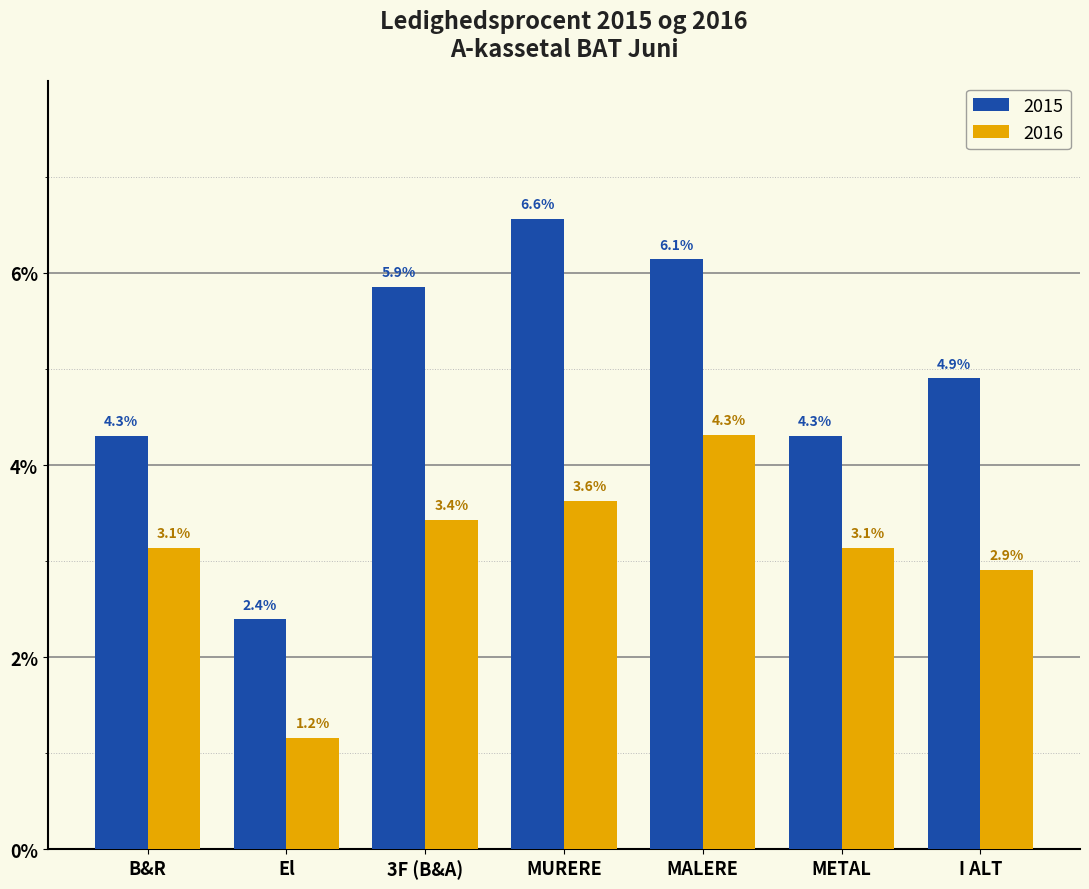

Reading left to right, what are all the values shown in this chart?

2015: 4.3	2.4	5.9	6.6	6.1	4.3	4.9
2016: 3.1	1.2	3.4	3.6	4.3	3.1	2.9